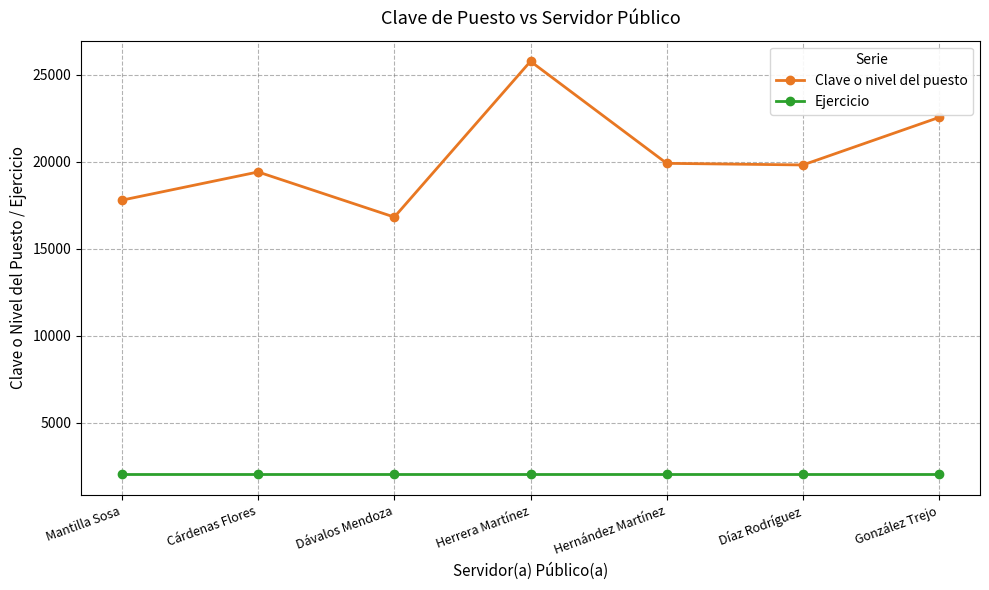

What position from the left is Mantilla Sosa?

1